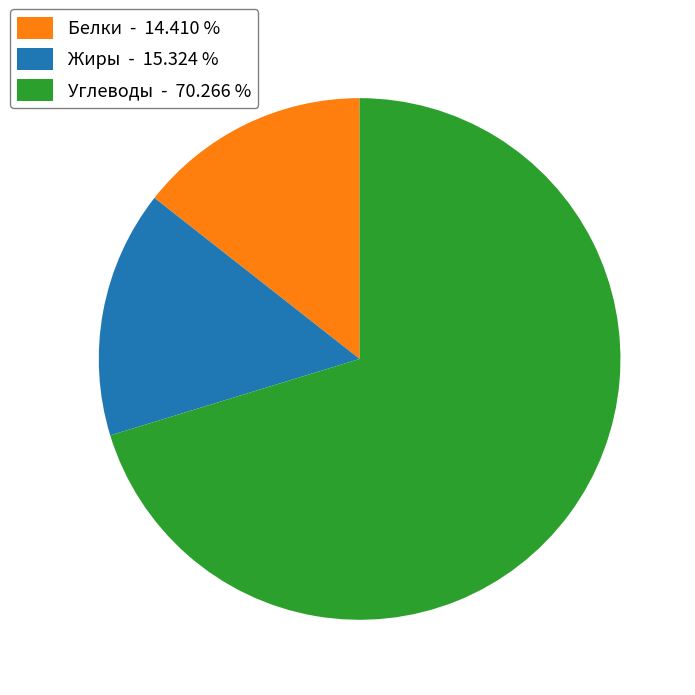

Does any single category account for the majority?

Yes